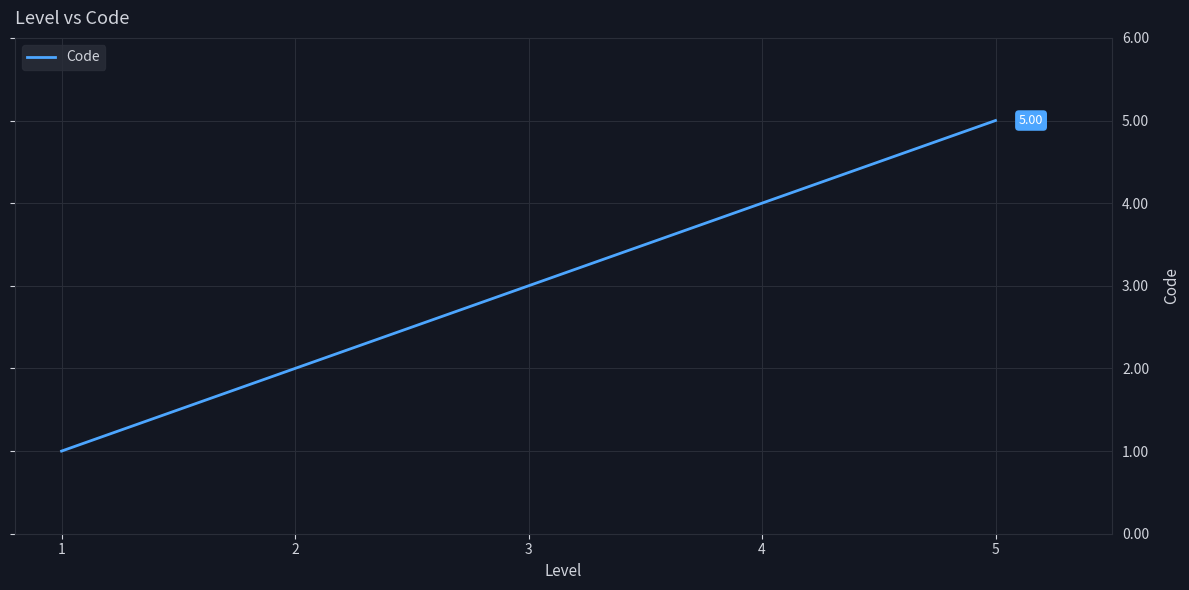

Which category has the lowest value across all series?

1